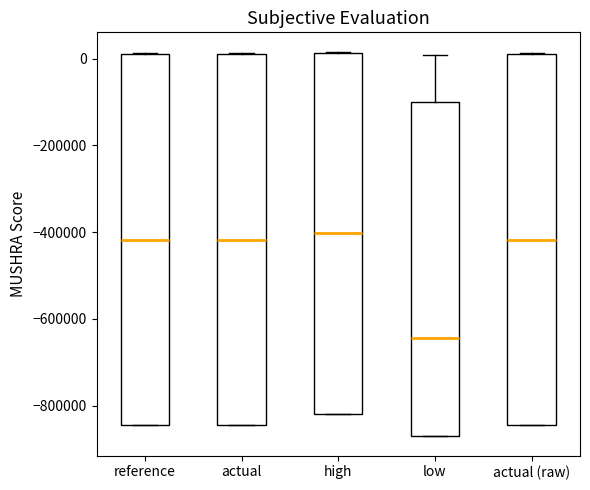

Where is the upper edge of the box for reference on the y-axis? The values are not printed on the chart, so give them approximately, as read against the axis.

20000